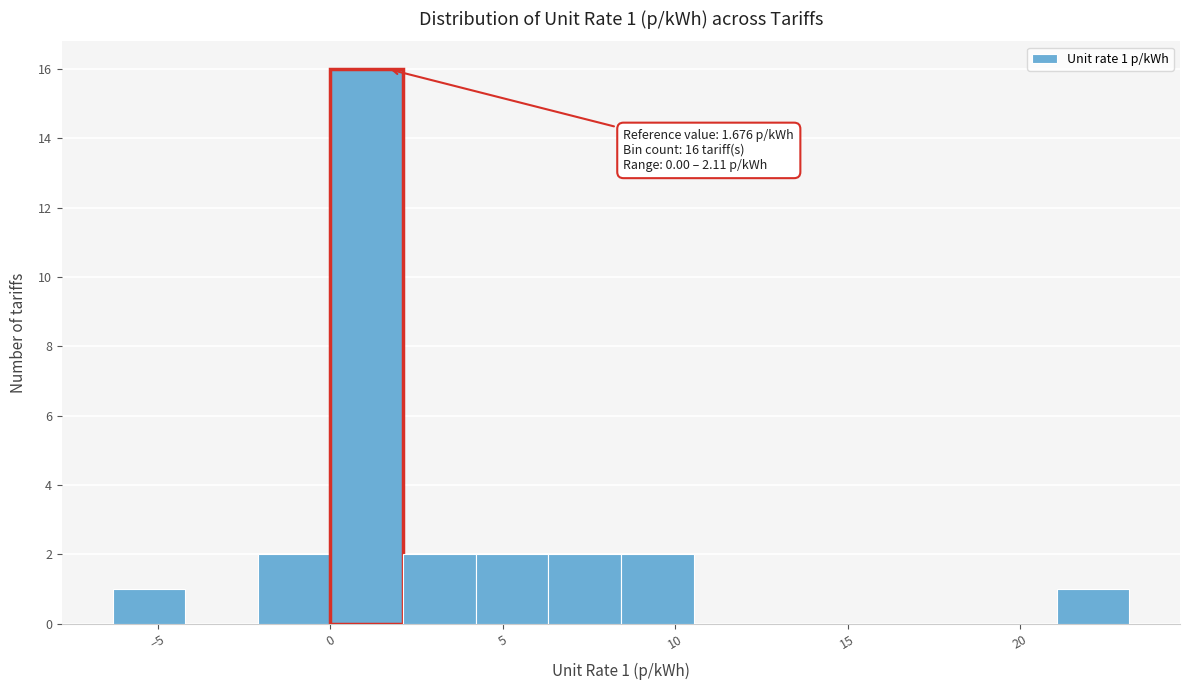

Over which range of the x-axis is the bar tallest?

0.0 to 2.0